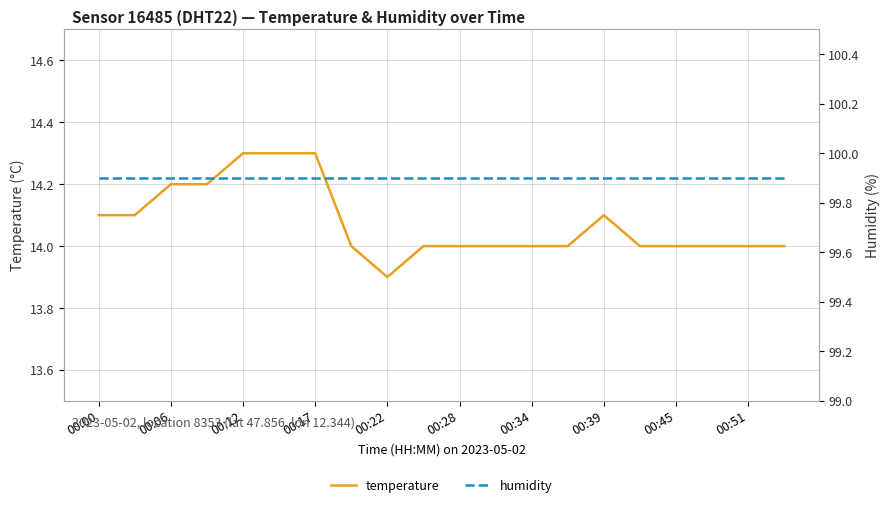

At which label does temperature reach its minimum?

00:22